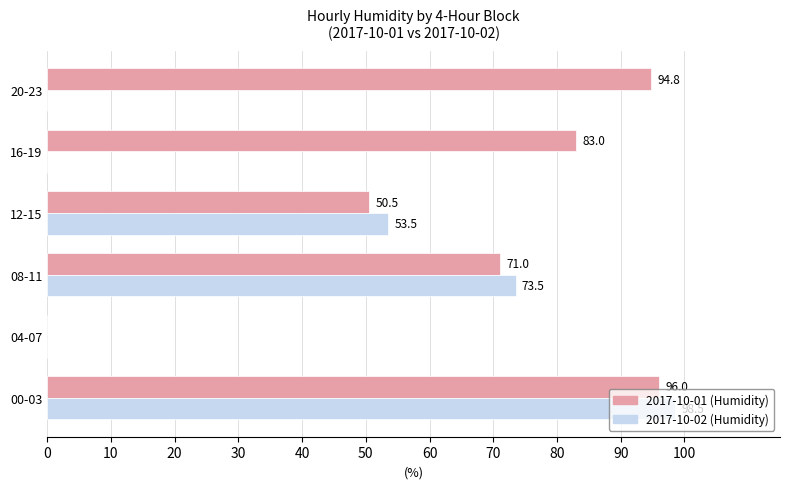

Is it true that 2017-10-02 (Humidity) equals 0.0 at 16-19?

True